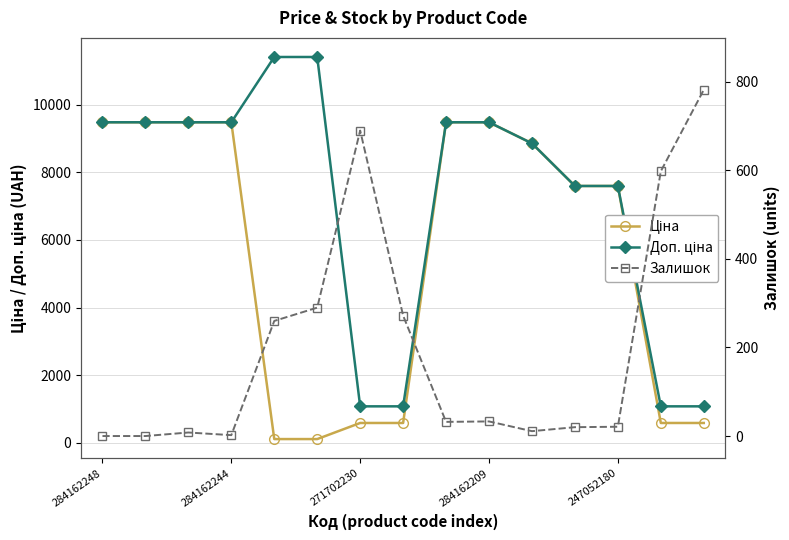

What are all the series names shown in the legend?

Ціна, Доп. ціна, Залишок